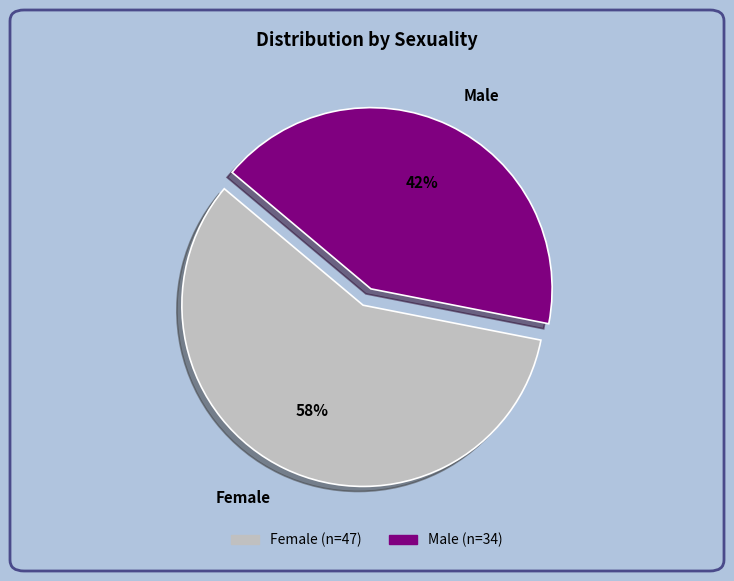

Do Female and Male together represent more than half of the pie?

Yes